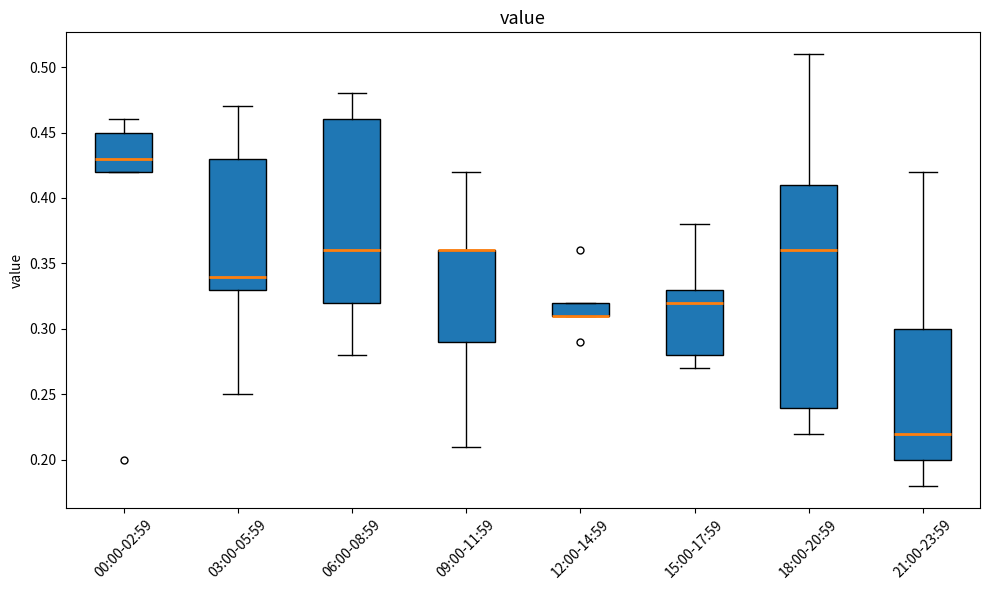

Which box is the tallest, from its lower edge to its upper edge?

18:00-20:59